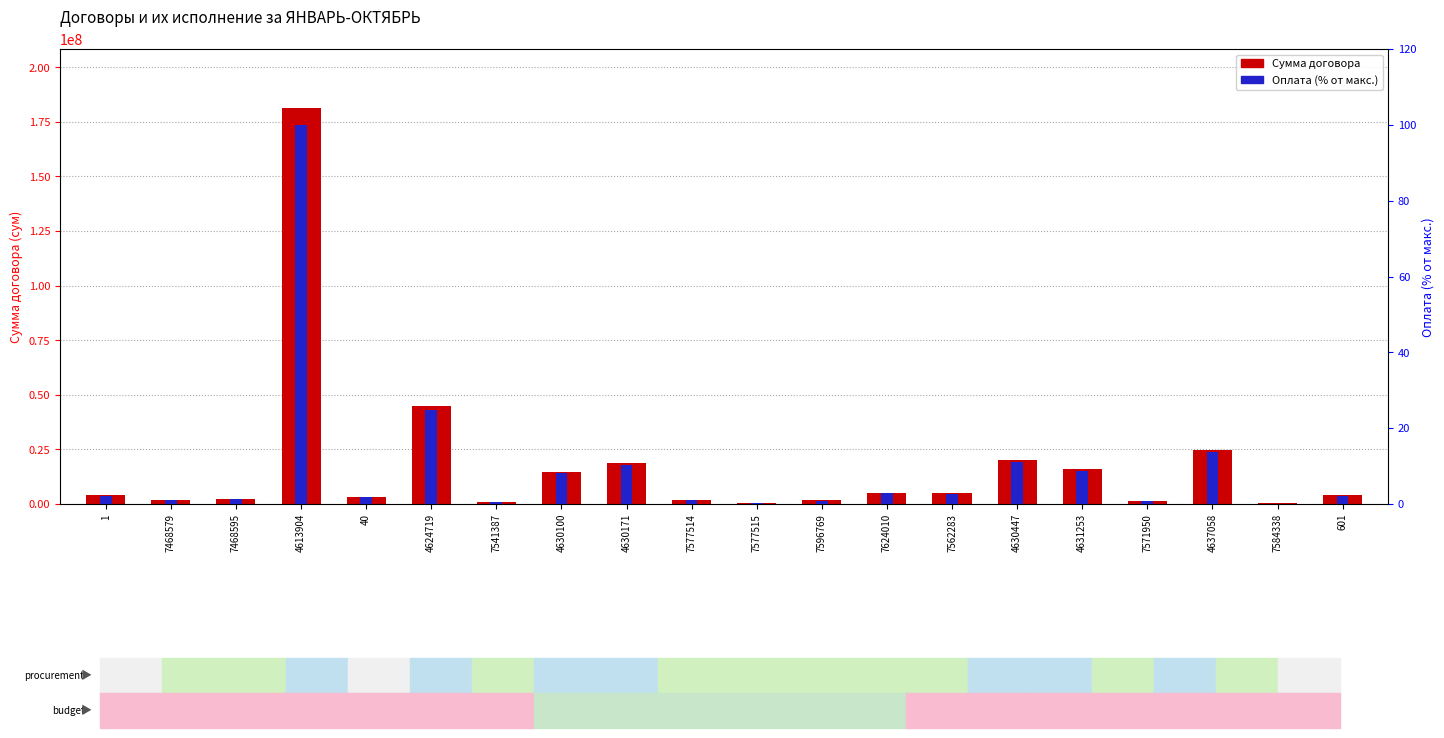

What is the label of the 13th bar from the right?

4630100